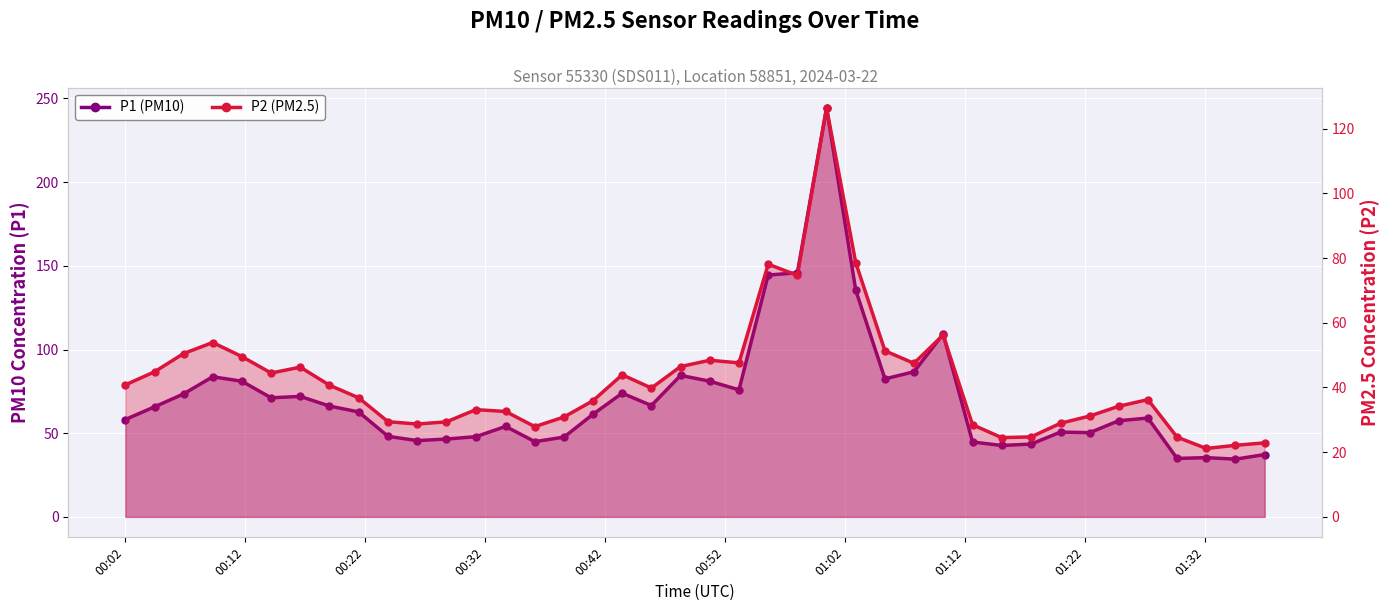

List the series in order of their overall mean, lowest first.

P2 (PM2.5), P1 (PM10)